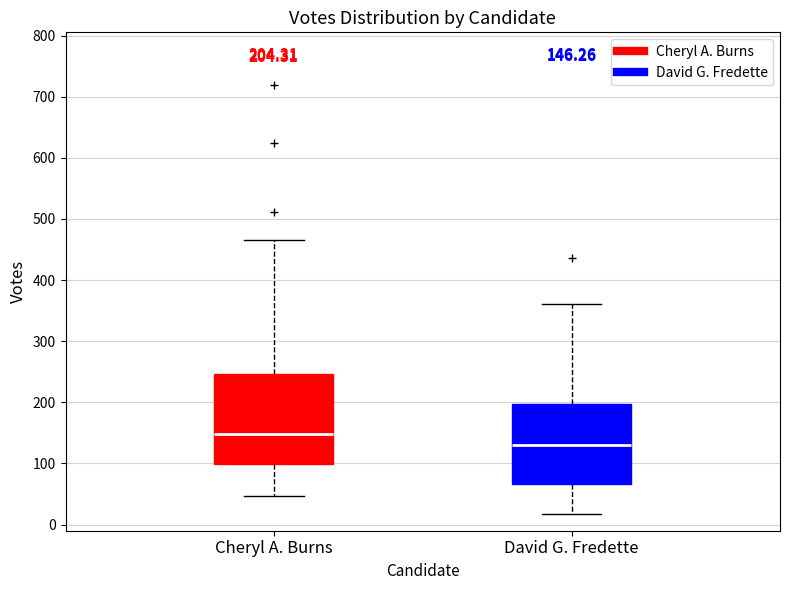

Which box is the tallest, from its lower edge to its upper edge?

Cheryl A. Burns